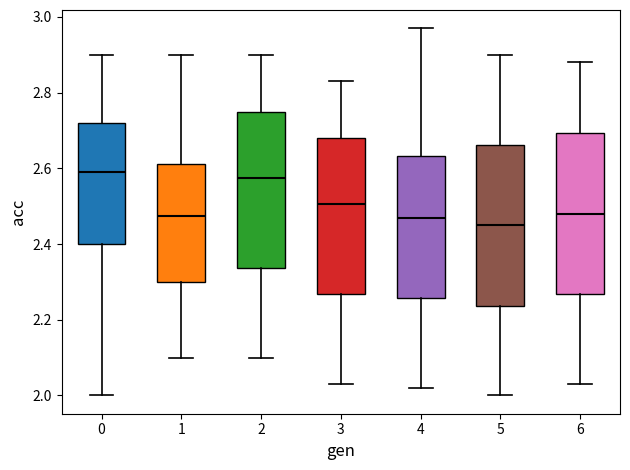

Which box has the lowest median line?

5